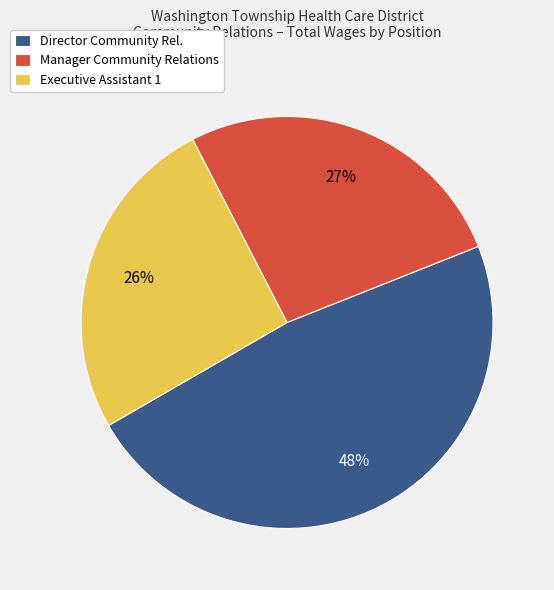

Which category has the biggest portion of the pie?

Director Community Rel.